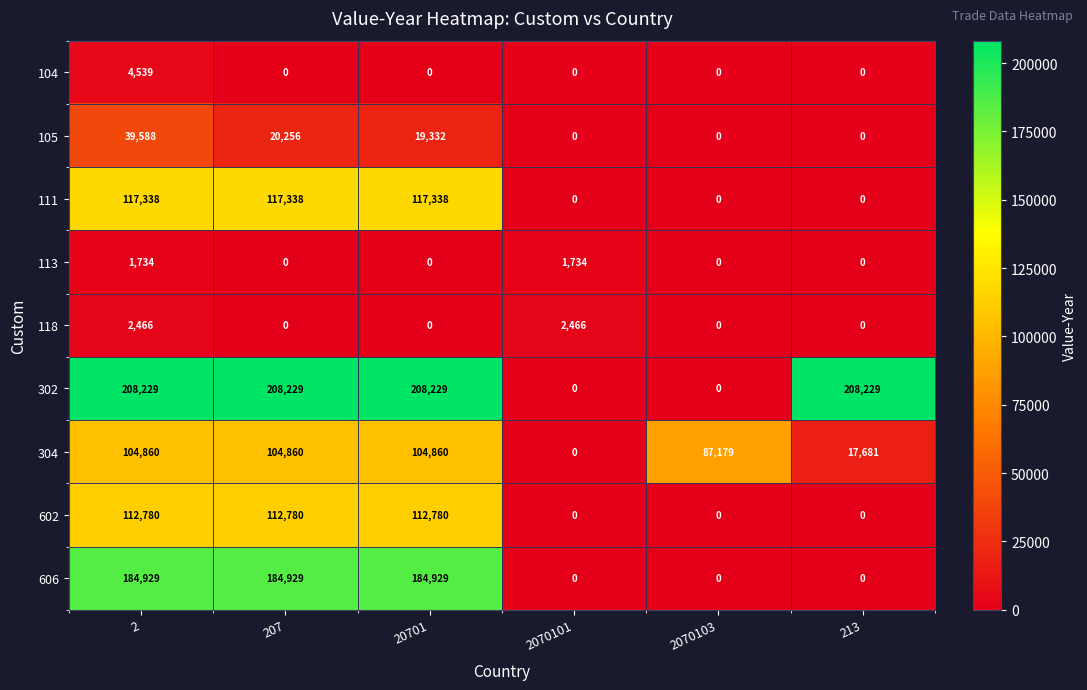

True or false: 118 has a value of 0 at 207.

True